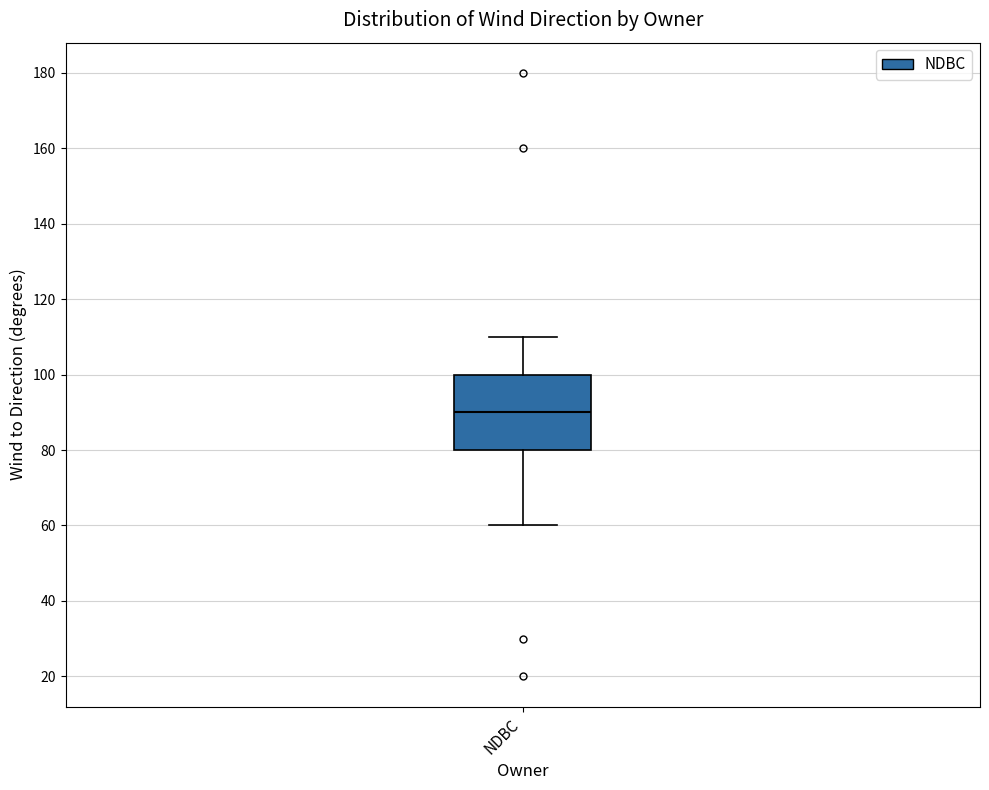

Transcribe this box plot: give where the median line is, the range the box spans, and where the two whiskers end, as read against the y-axis. The values are not printed on the chart, so give them approximately, as read against the axis.

median 90, box 80 to 100, whiskers 60 to 110